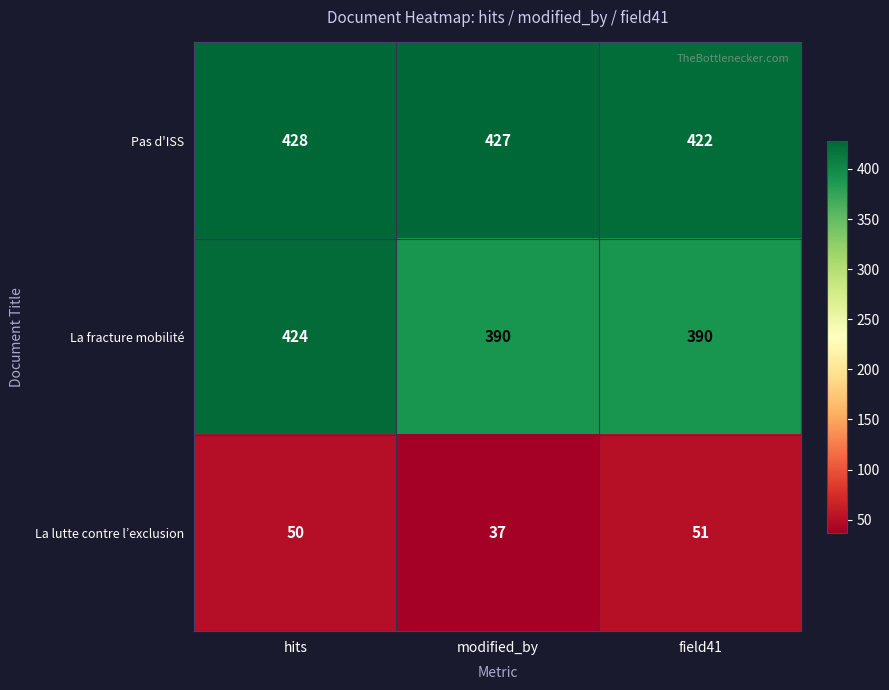

Count the number of categories in the chart.

3